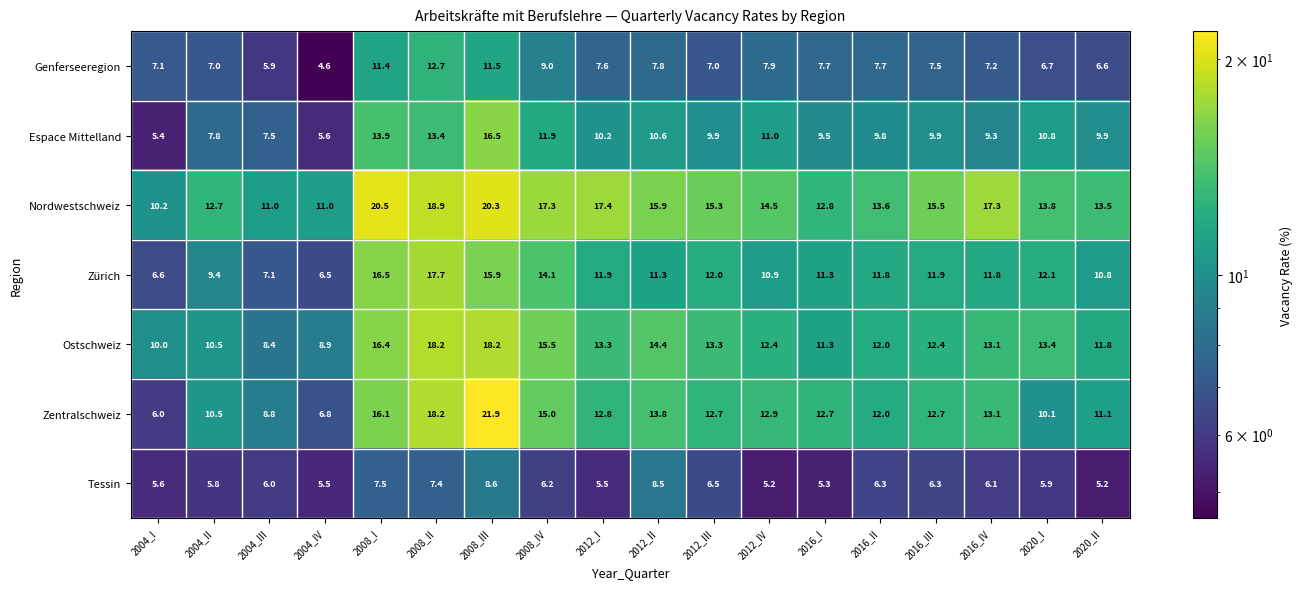

At which label is Ostschweiz closest to 13?

2016_IV